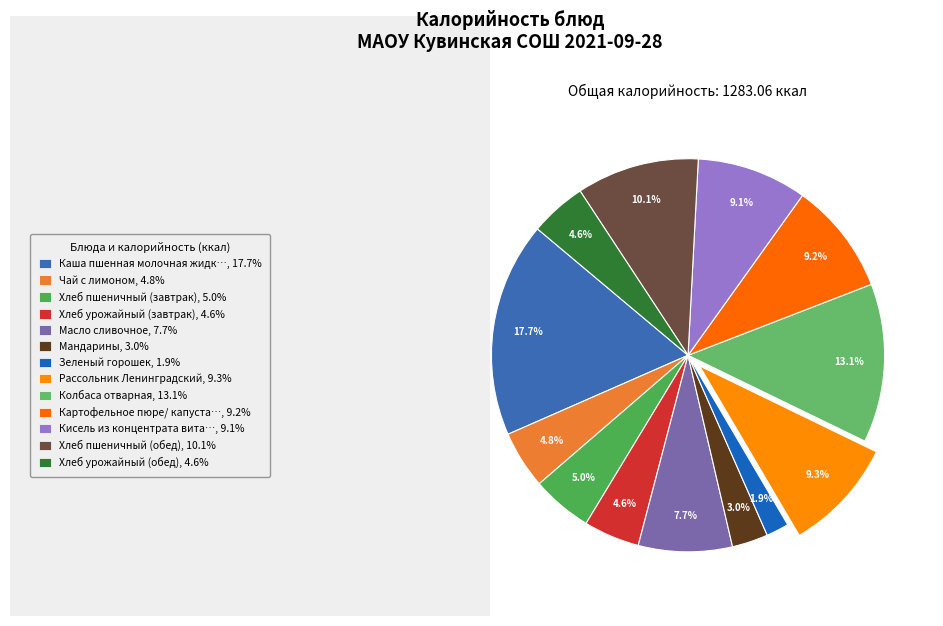

To the nearest percent, what is the average slice percentage?

8%